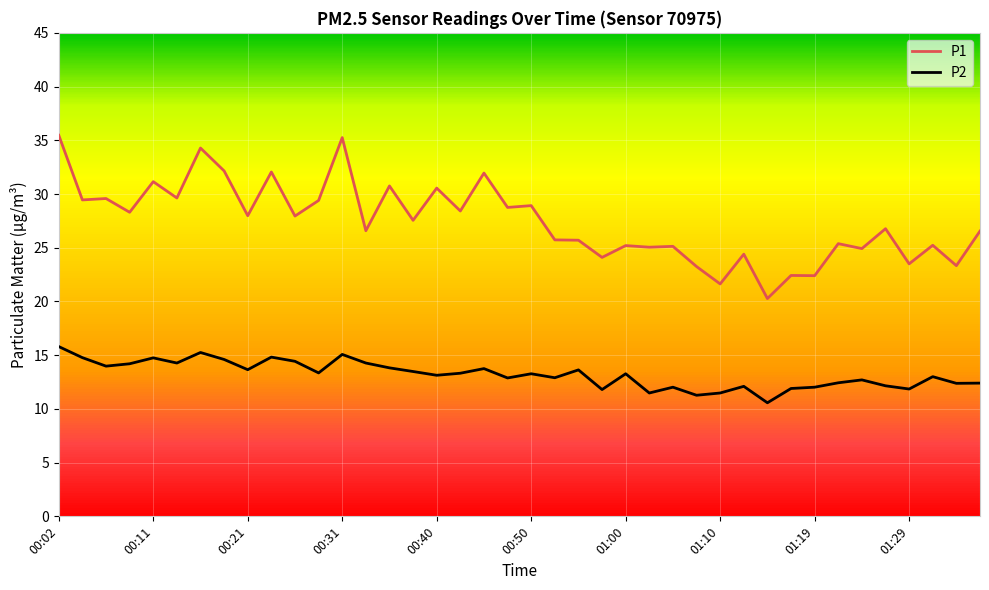

True or false: P2 and P1 intersect in this chart.

False